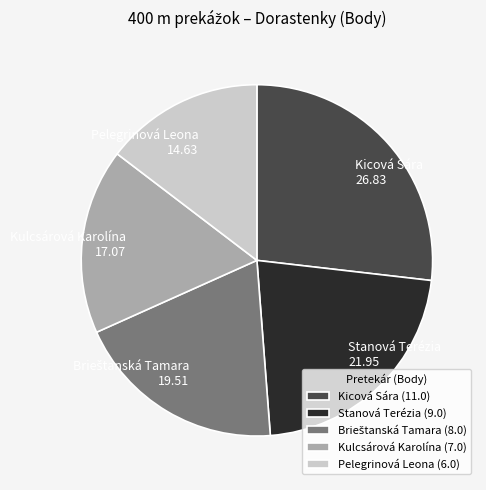

Which has a higher value, Pelegrinová Leona or Kulcsárová Karolína?

Kulcsárová Karolína